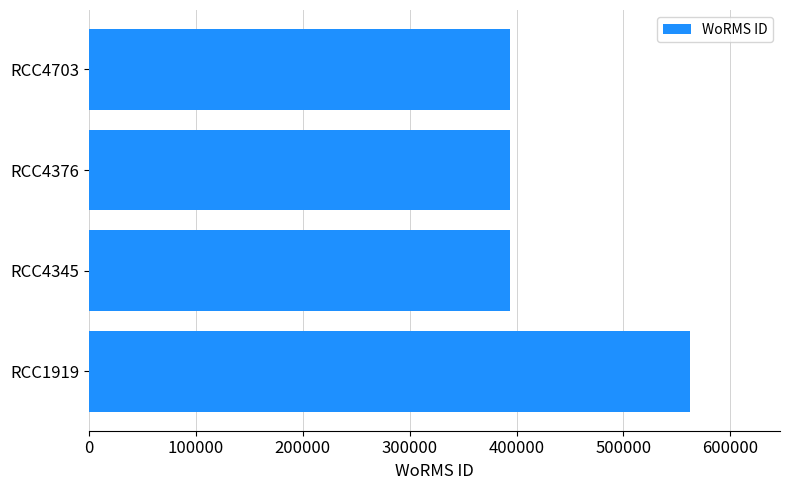

What is the difference between the maximum and second lowest values?

168490